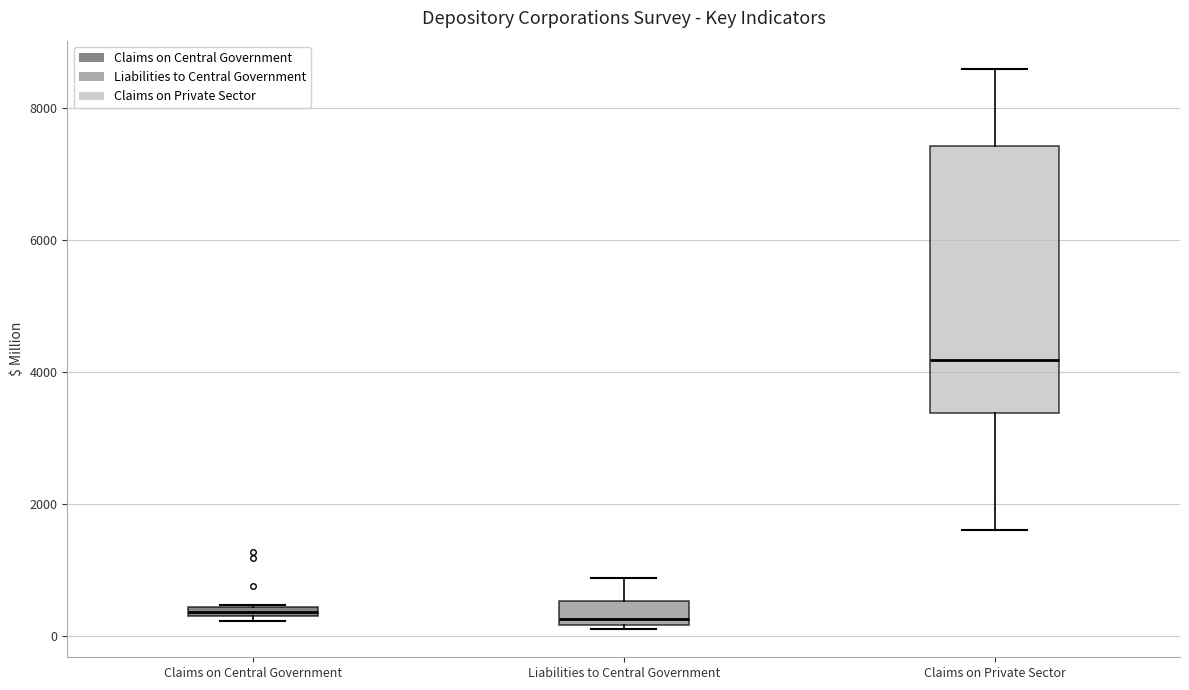

Comparing the boxes themselves (not the whiskers), which one is the tallest?

Claims on Private Sector